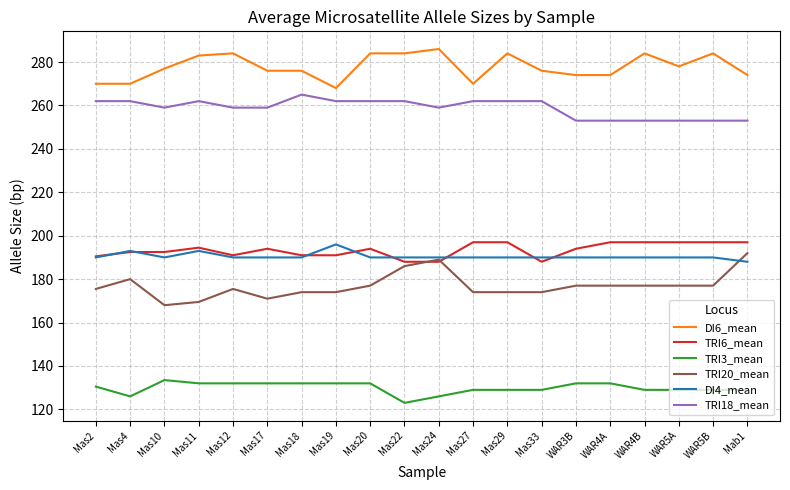

What is the total value across all series at WAR3B?

1220.0